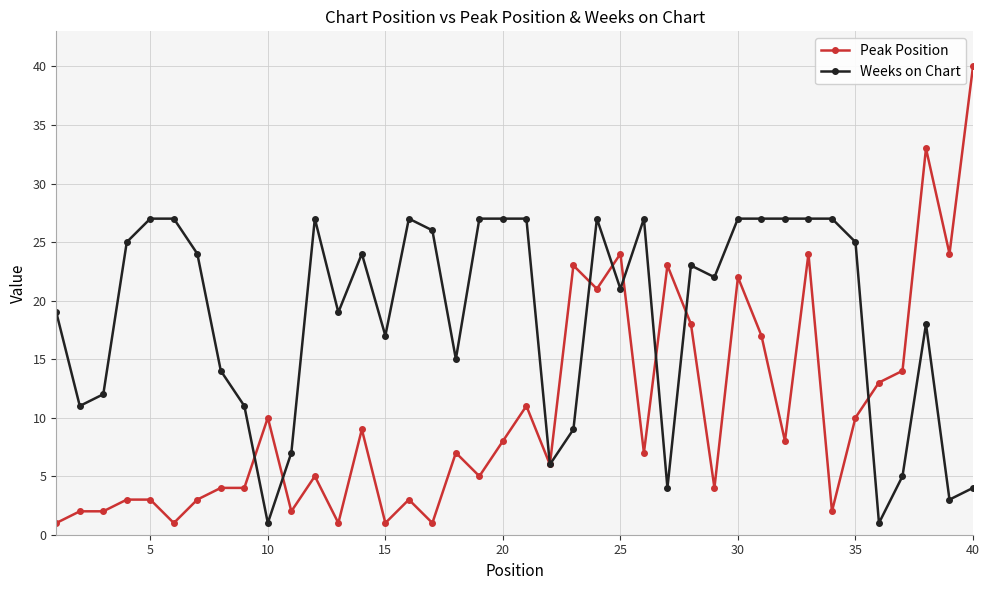

Rank the series by their average value, from lowest to highest.

Peak Position, Weeks on Chart